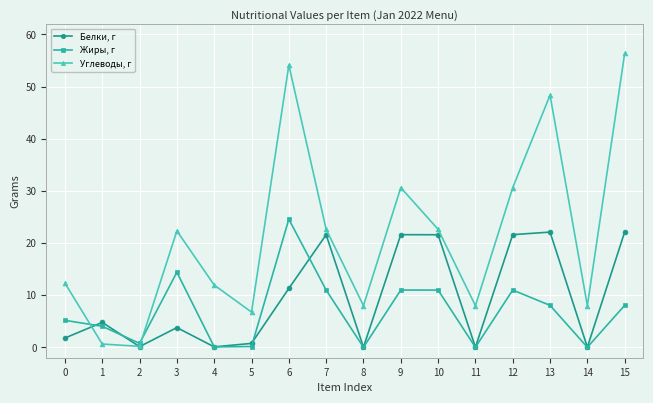

Count the number of data series in this chart.

3